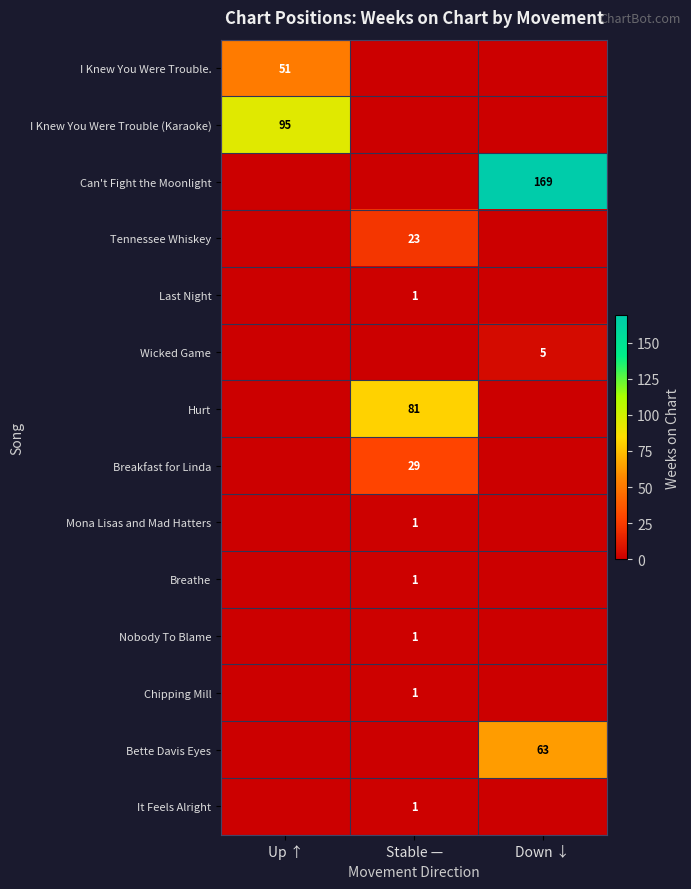

The value of I Knew You Were Trouble (Karaoke) at Up ↑ is 55. True or false?

False